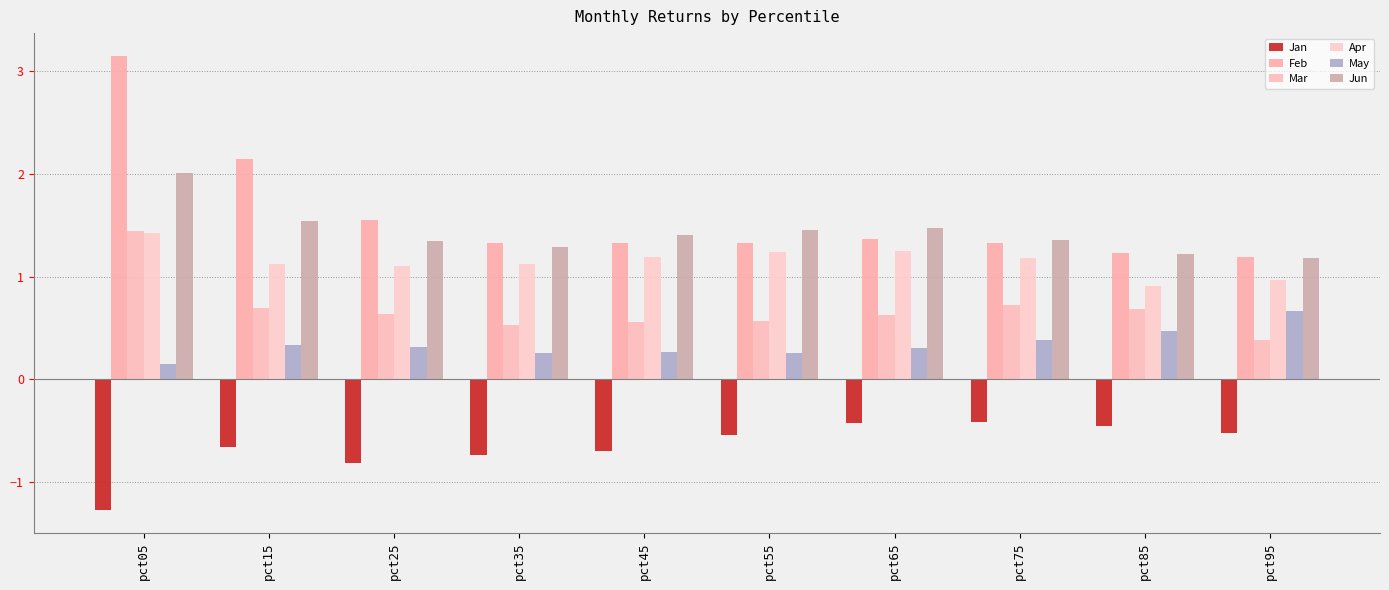

Rank the categories by Apr value from lowest to highest.

pct85, pct95, pct25, pct35, pct15, pct75, pct45, pct55, pct65, pct05